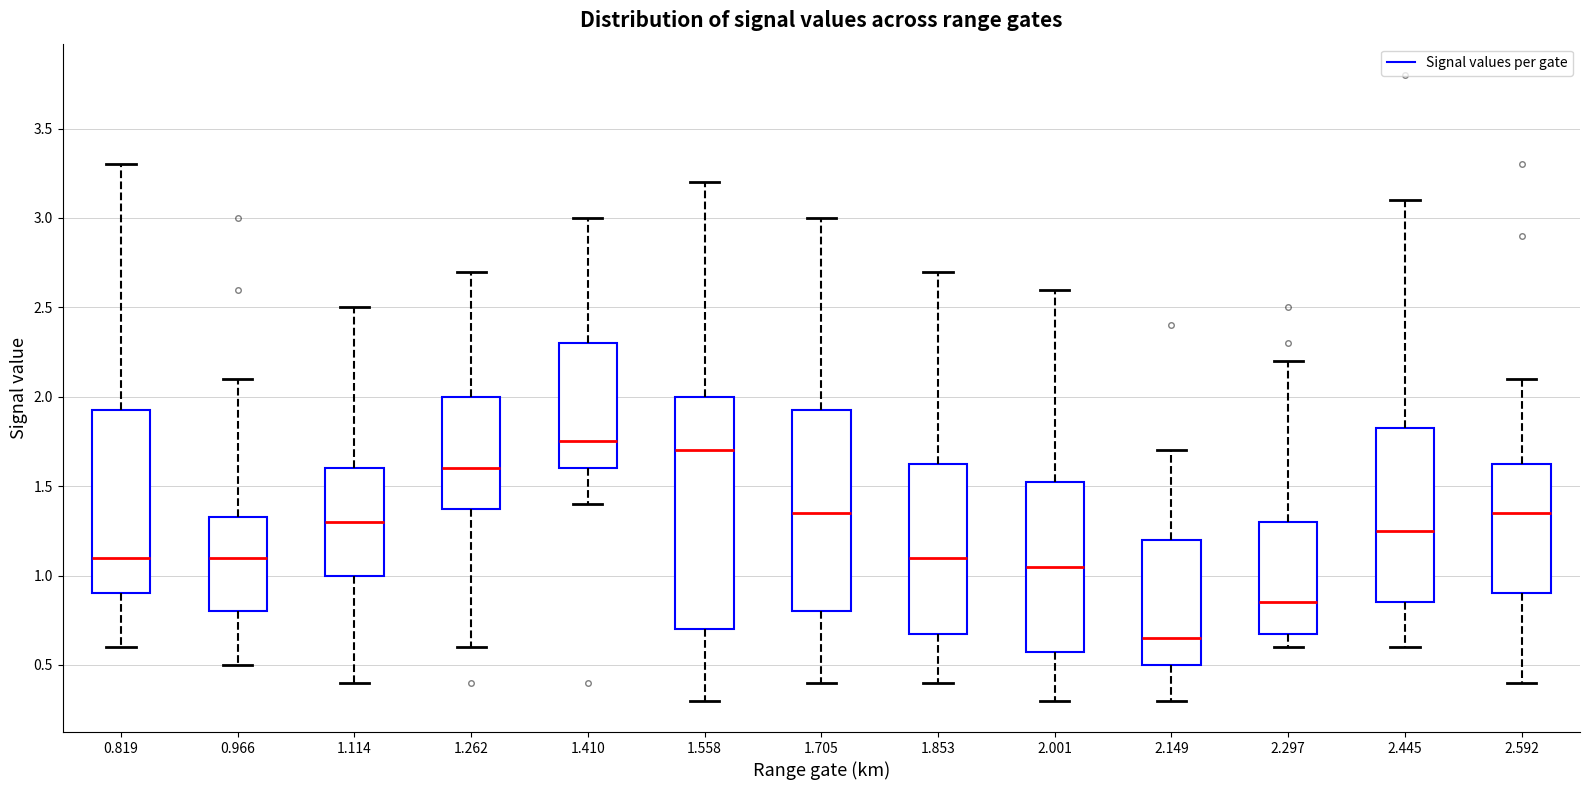

Which box has the lowest median line?

2.149